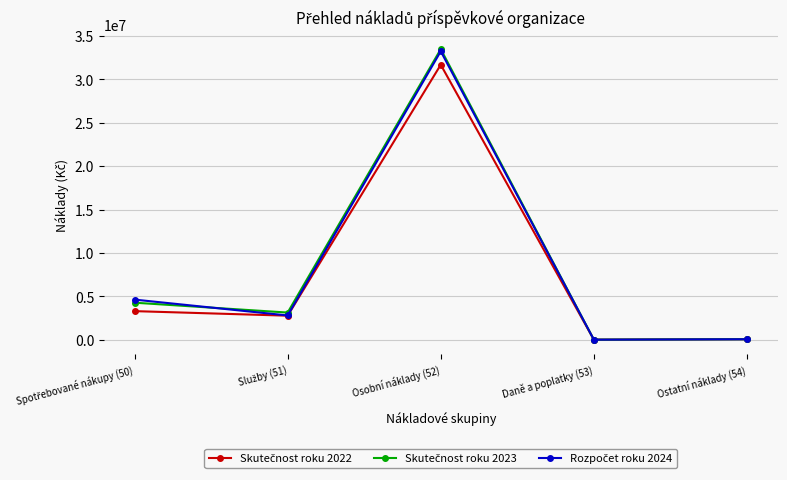

What is the greatest value displayed?

33484173.0